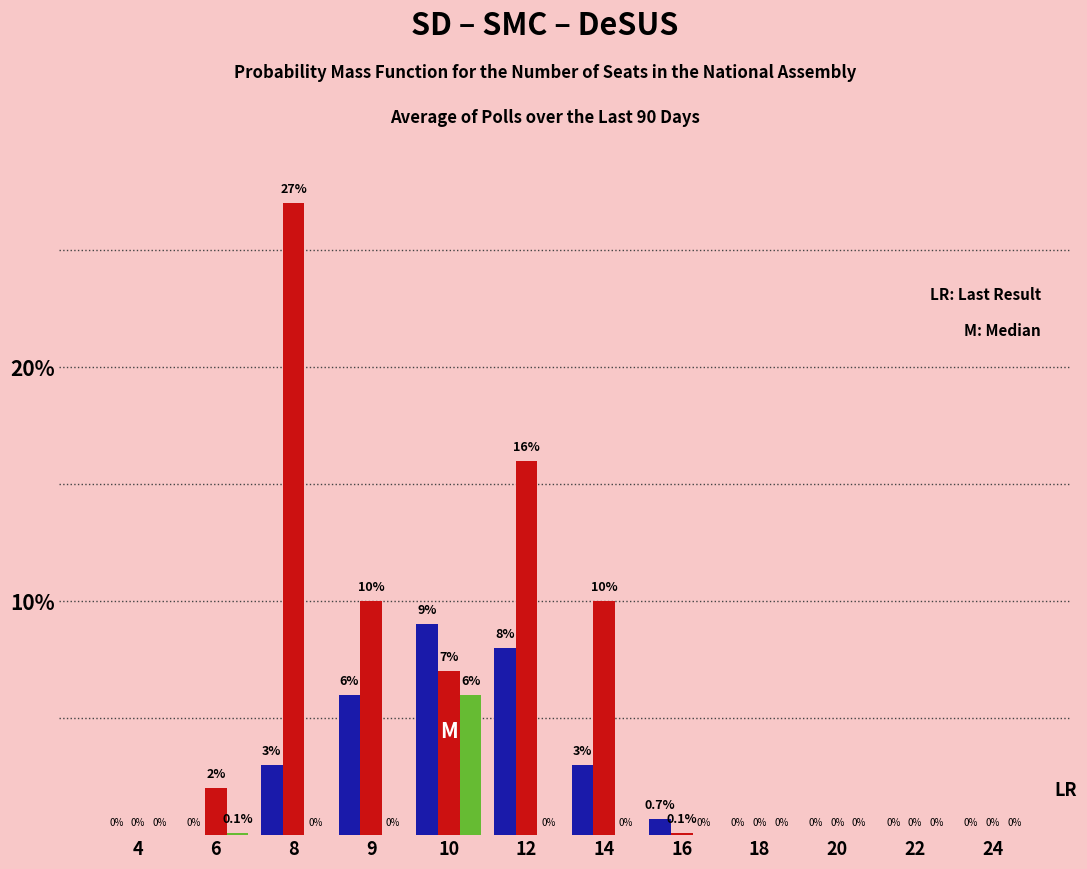

Reading left to right, what are all the values shown in this chart?

SD: 4=0.0	6=0.0	8=3.0	9=6.0	10=9.0	12=8.0	14=3.0	16=0.7	18=0.0	20=0.0	22=0.0	24=0.0
SMC: 4=0.0	6=2.0	8=27.0	9=10.0	10=7.0	12=16.0	14=10.0	16=0.1	18=0.0	20=0.0	22=0.0	24=0.0
DeSUS: 4=0.0	6=0.1	8=0.0	9=0.0	10=6.0	12=0.0	14=0.0	16=0.0	18=0.0	20=0.0	22=0.0	24=0.0